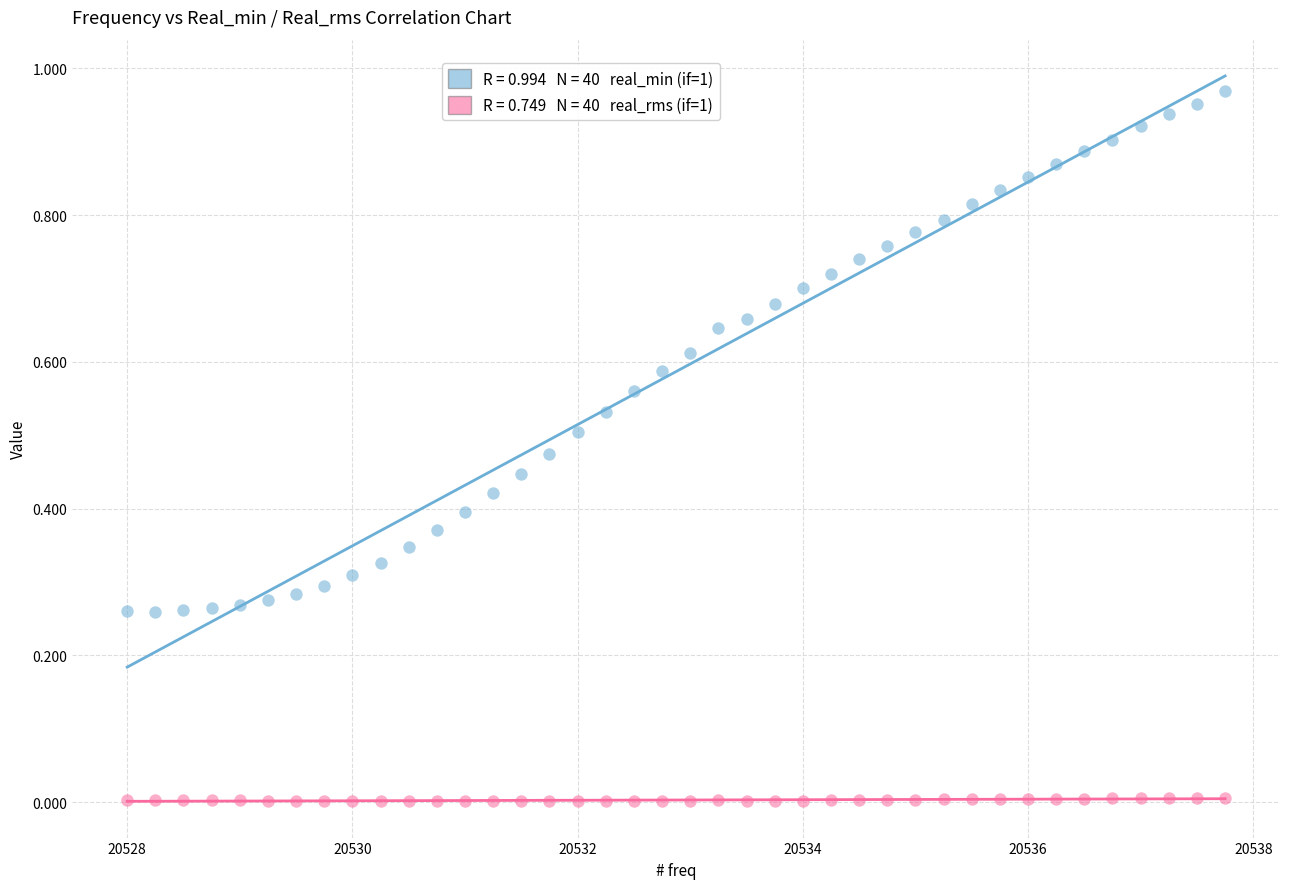

Across all data points, what is the range of X values (max minus min)?

9.8